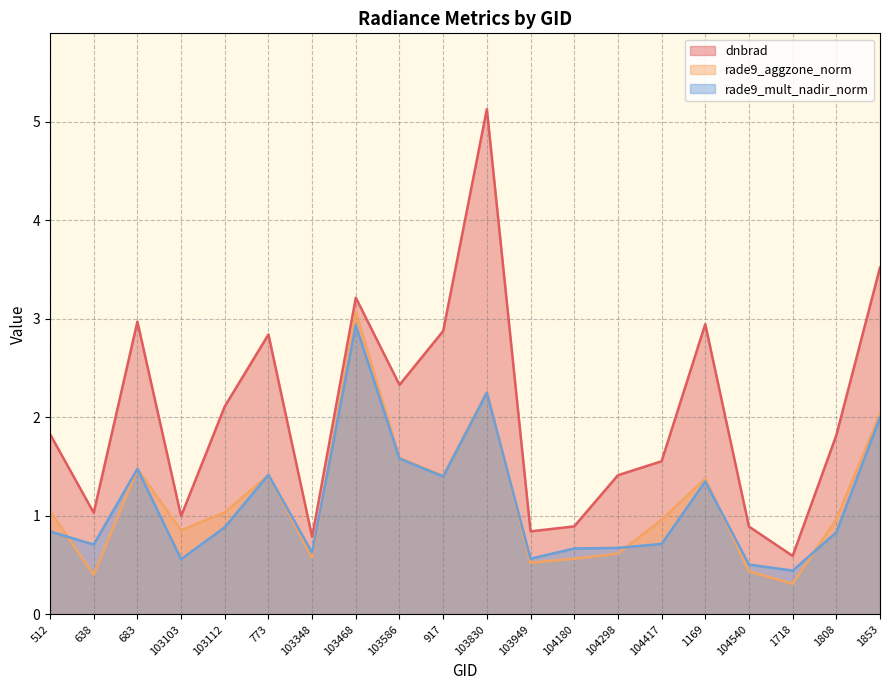

How many interior local valleys does the rade9_aggzone_norm series have?

6